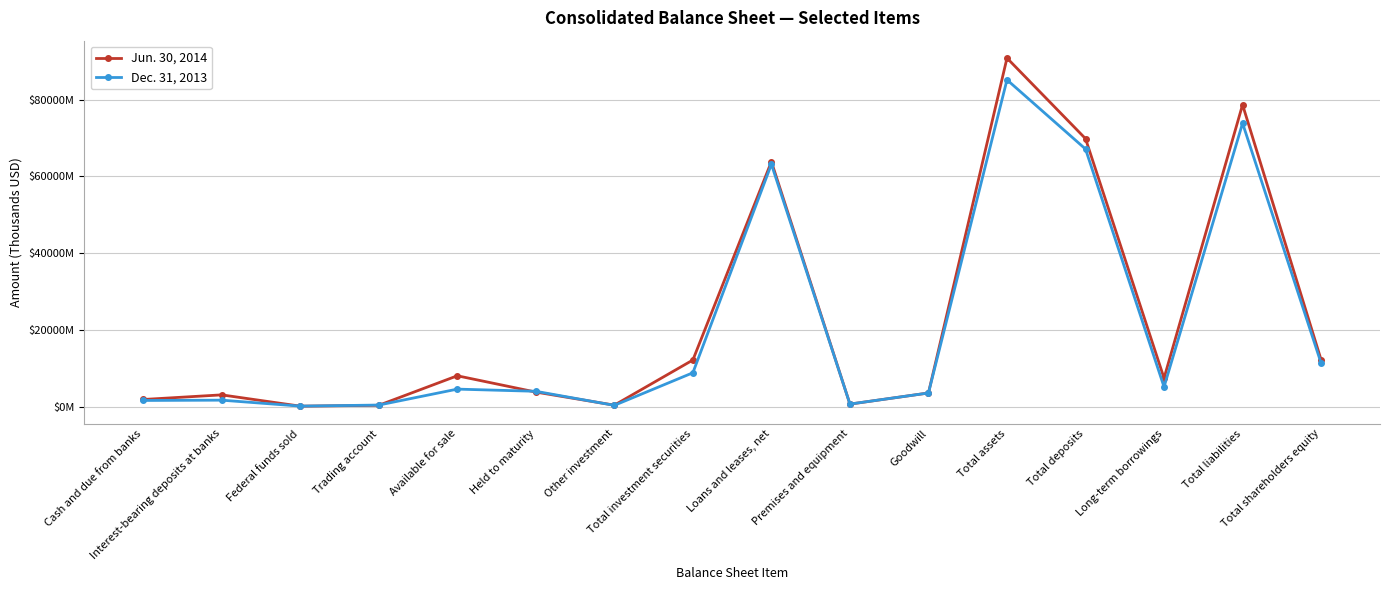

Reading right to left, what are all the values shown in this chart?

Jun. 30, 2014: Total shareholders equity=12168755	Total liabilities=78666247	Long-term borrowings=7391931	Total deposits=69829255	Total assets=90835002	Goodwill=3524625	Premises and equipment=625006	Loans and leases, net=63830027	Total investment securities=12120195	Other investment=350751	Held to maturity=3760665	Available for sale=8008779	Trading account=313325	Federal funds sold=90239	Interest-bearing deposits at banks=3032530	Cash and due from banks=1827197
Dec. 31, 2013: Total shareholders equity=11305532	Total liabilities=73856859	Long-term borrowings=5108870	Total deposits=67118612	Total assets=85162391	Goodwill=3524625	Premises and equipment=633520	Loans and leases, net=63156483	Total investment securities=8796497	Other investment=298581	Held to maturity=3966130	Available for sale=4531786	Trading account=376131	Federal funds sold=99573	Interest-bearing deposits at banks=1651138	Cash and due from banks=1573361